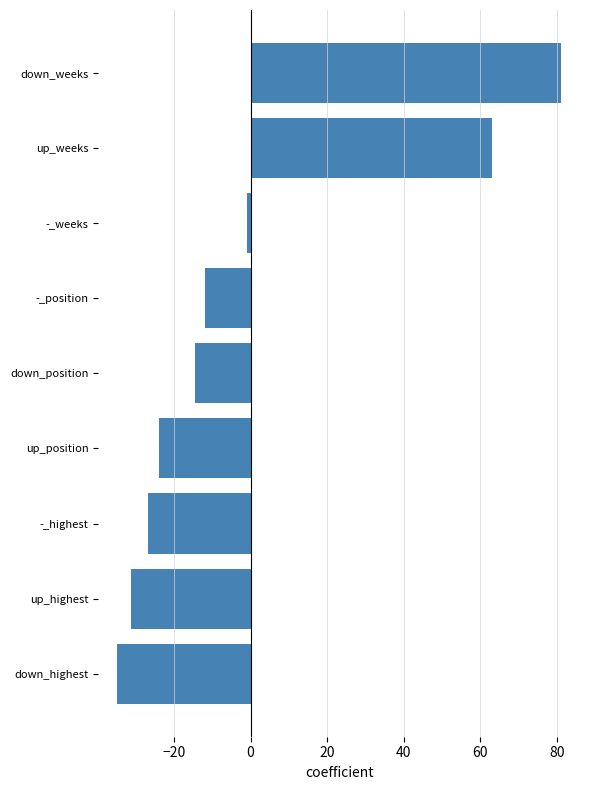

How many categories are shown in the chart?

9